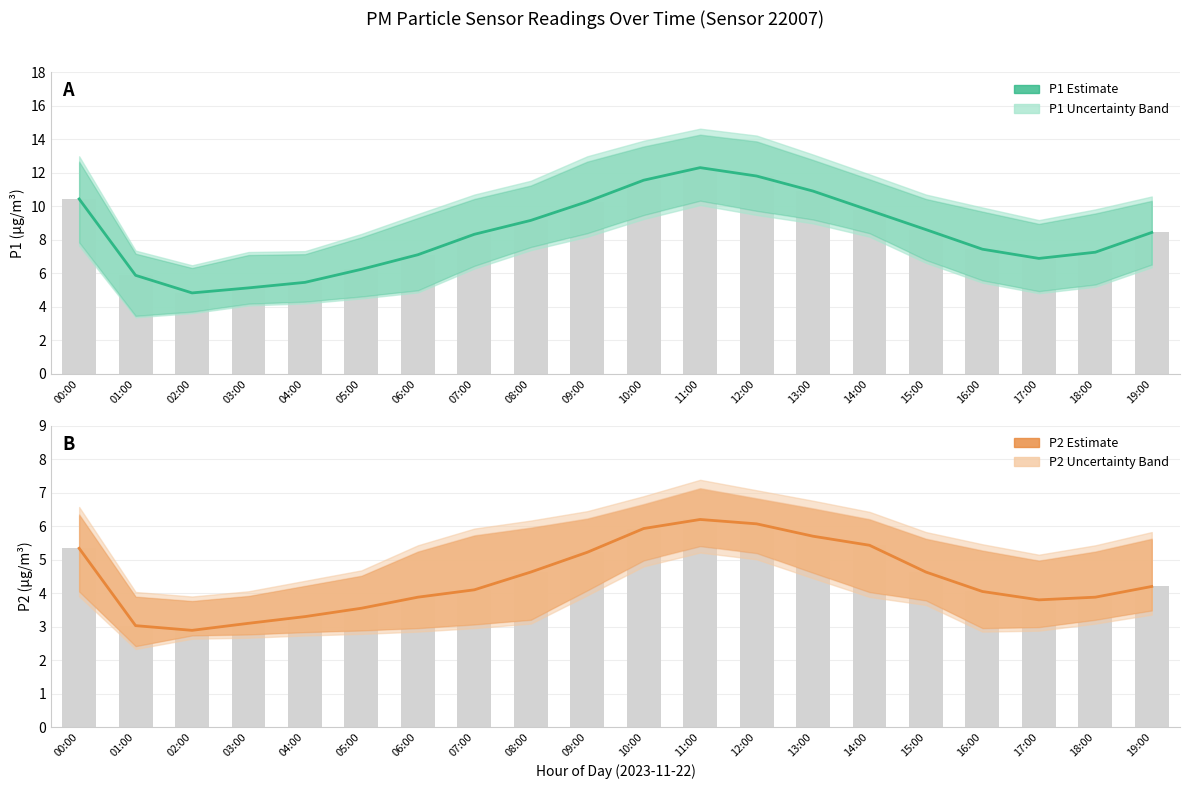

What is the total value across all series at 18:00?

11.1